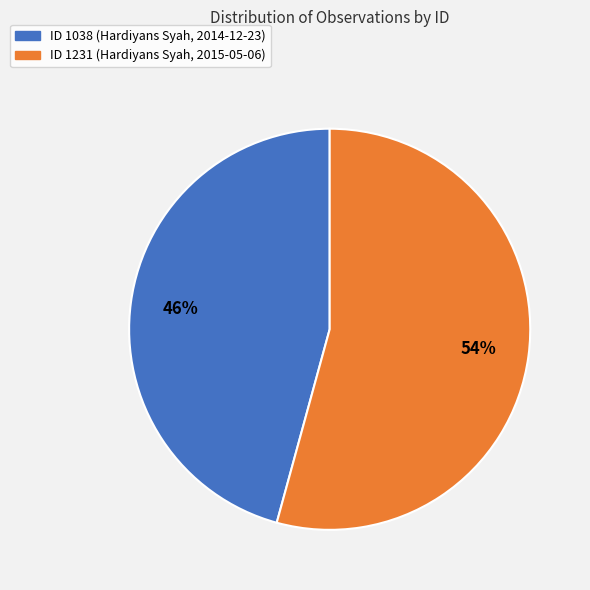

To the nearest percent, what percentage of the pie is ID 1231 (Hardiyans Syah, 2015-05-06)?

54%